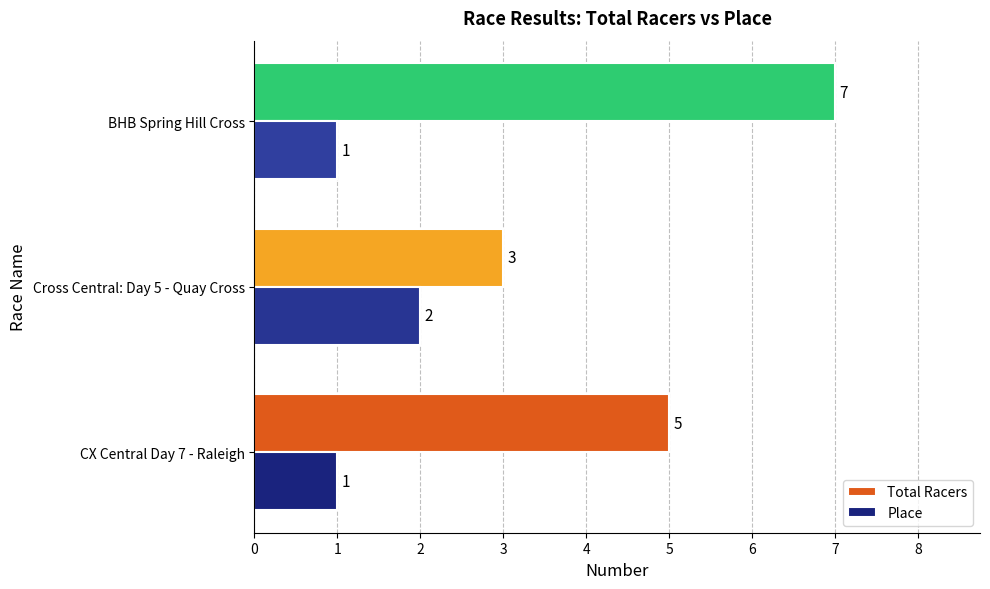

Rank the series by their maximum value, from lowest to highest.

Place, Total Racers